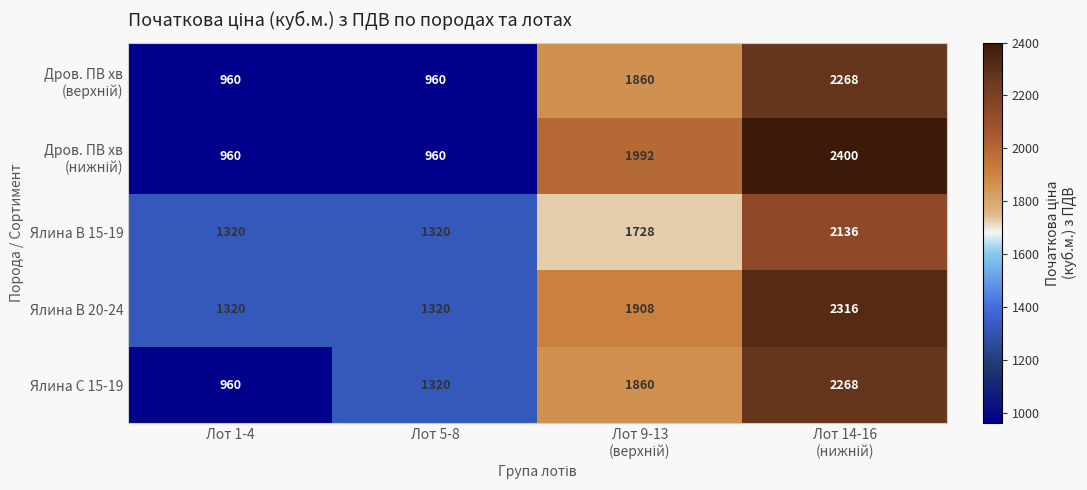

What is the sum of all Ялина C 15-19 values?

6408